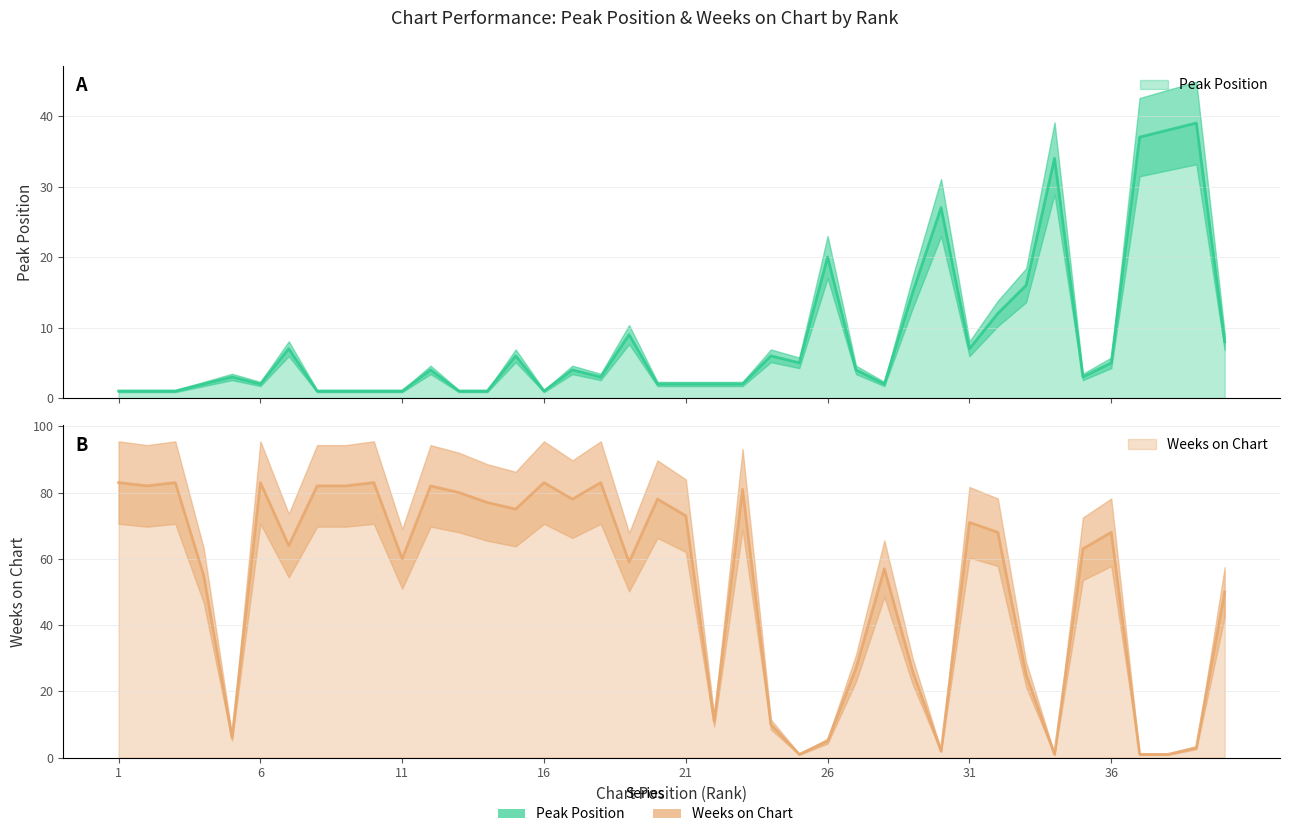

Rank the series by their average value, from lowest to highest.

Peak Position, Weeks on Chart